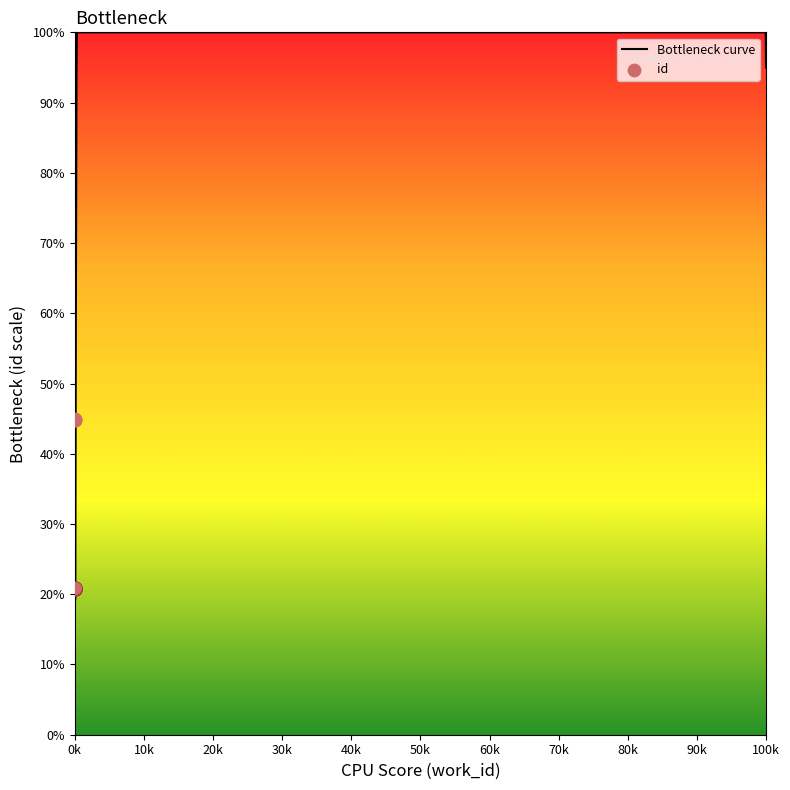

Approximately how many times larger is the value at 4727 compared to 4727?

1.0